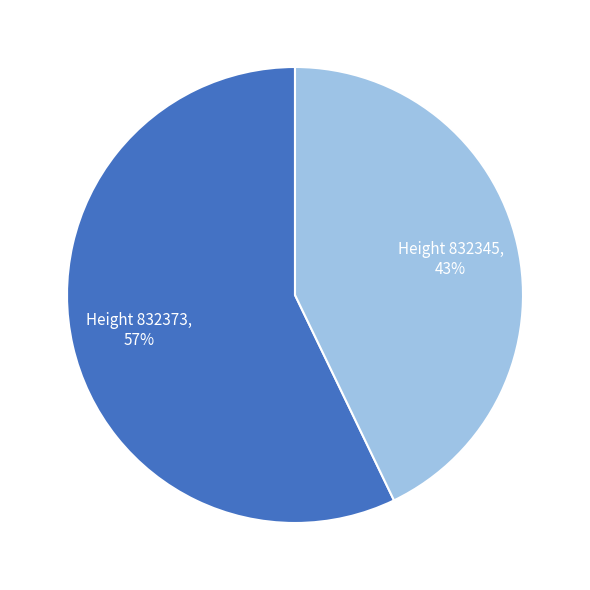

Is there any slice that represents more than half of the pie?

Yes